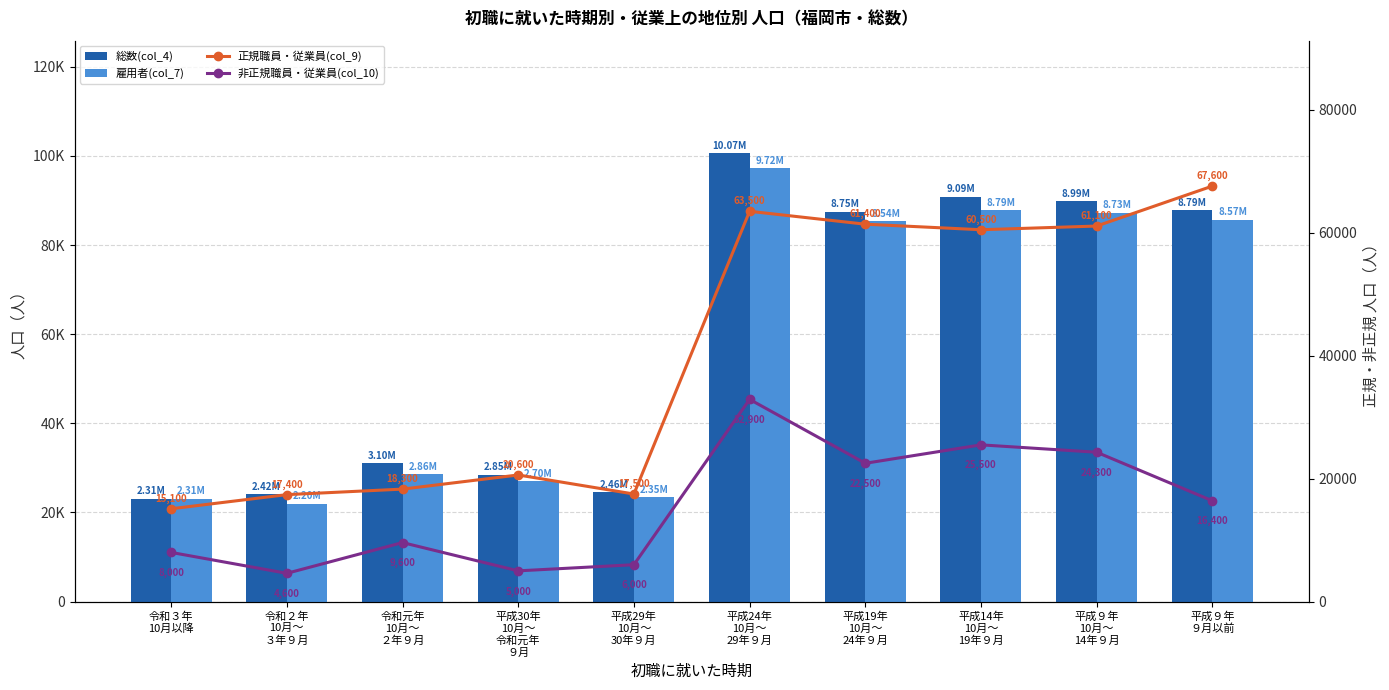

What value does the 雇用者(col_7) series have at 平成９年
10月～
14年９月, to the nearest 50?

87300